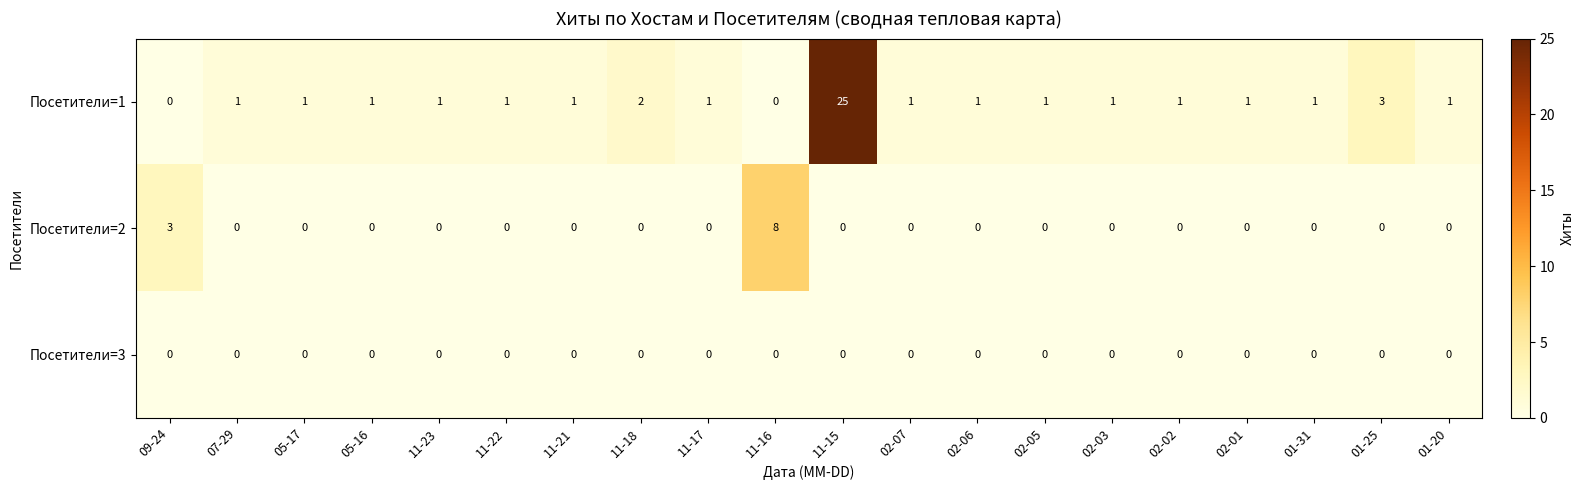

What is the spread (max minus min) of values at 02-07?

1